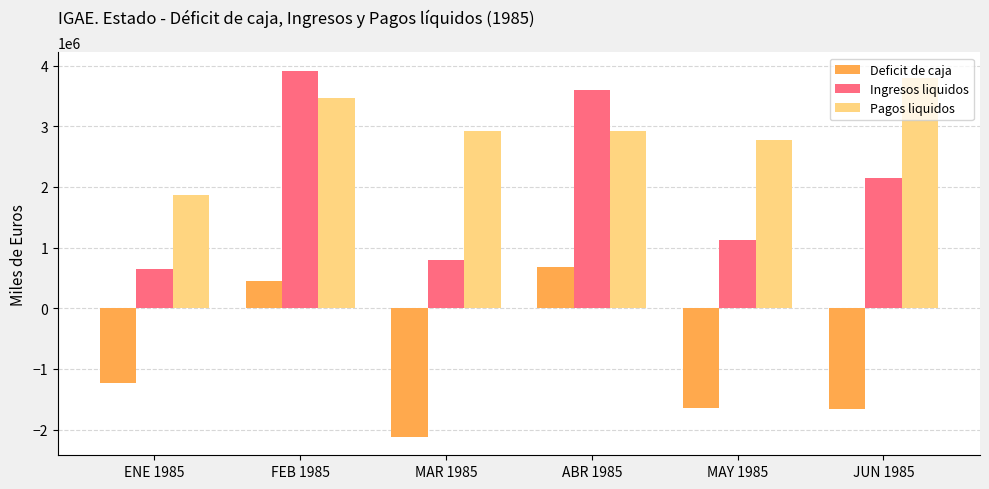

At how many categories does at least one series exceed 1640253?

6